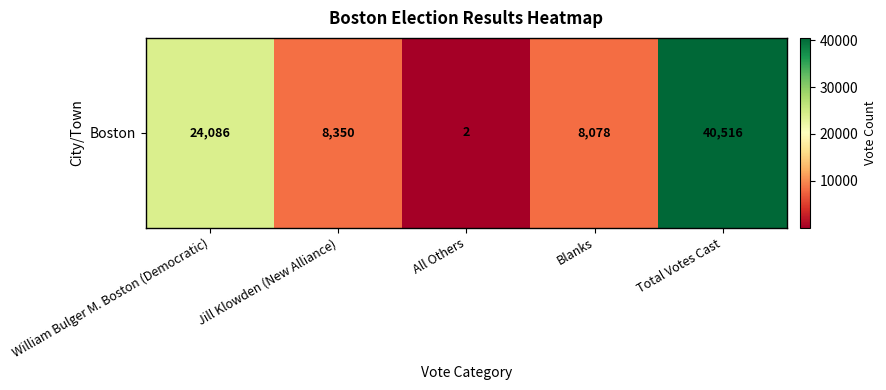

Approximately how many times larger is the value at Jill Klowden (New Alliance) compared to All Others?

4175.0